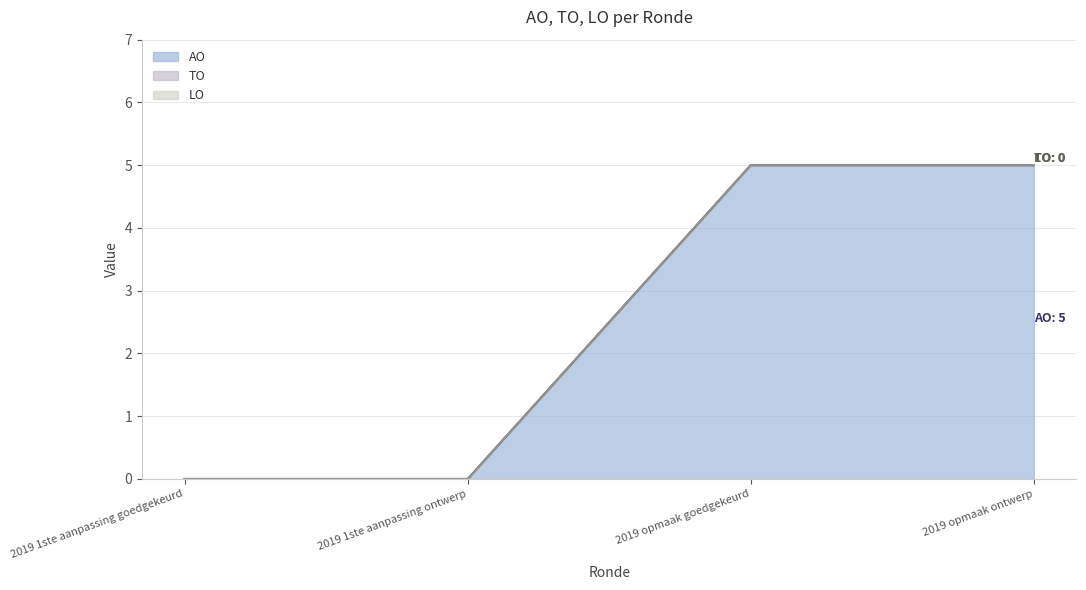

Rank the categories by AO value from highest to lowest.

2019 opmaak goedgekeurd, 2019 opmaak ontwerp, 2019 1ste aanpassing goedgekeurd, 2019 1ste aanpassing ontwerp